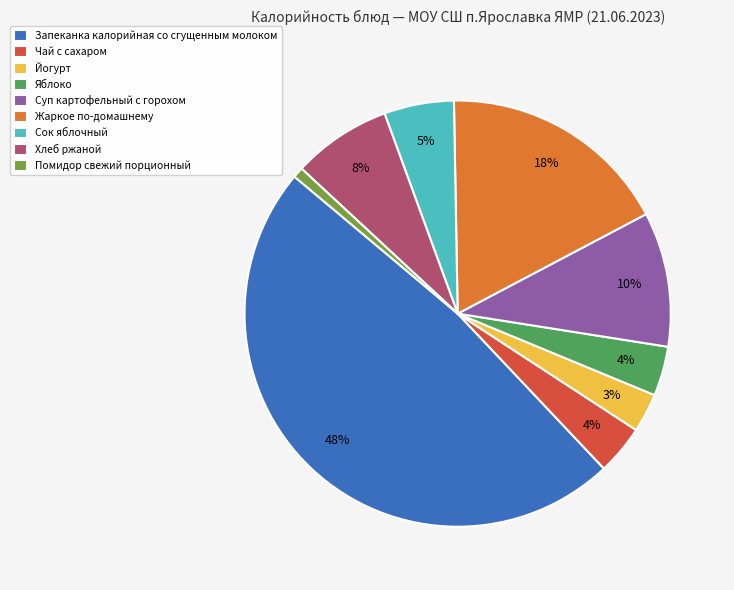

Which slice is the smallest?

Помидор свежий порционный